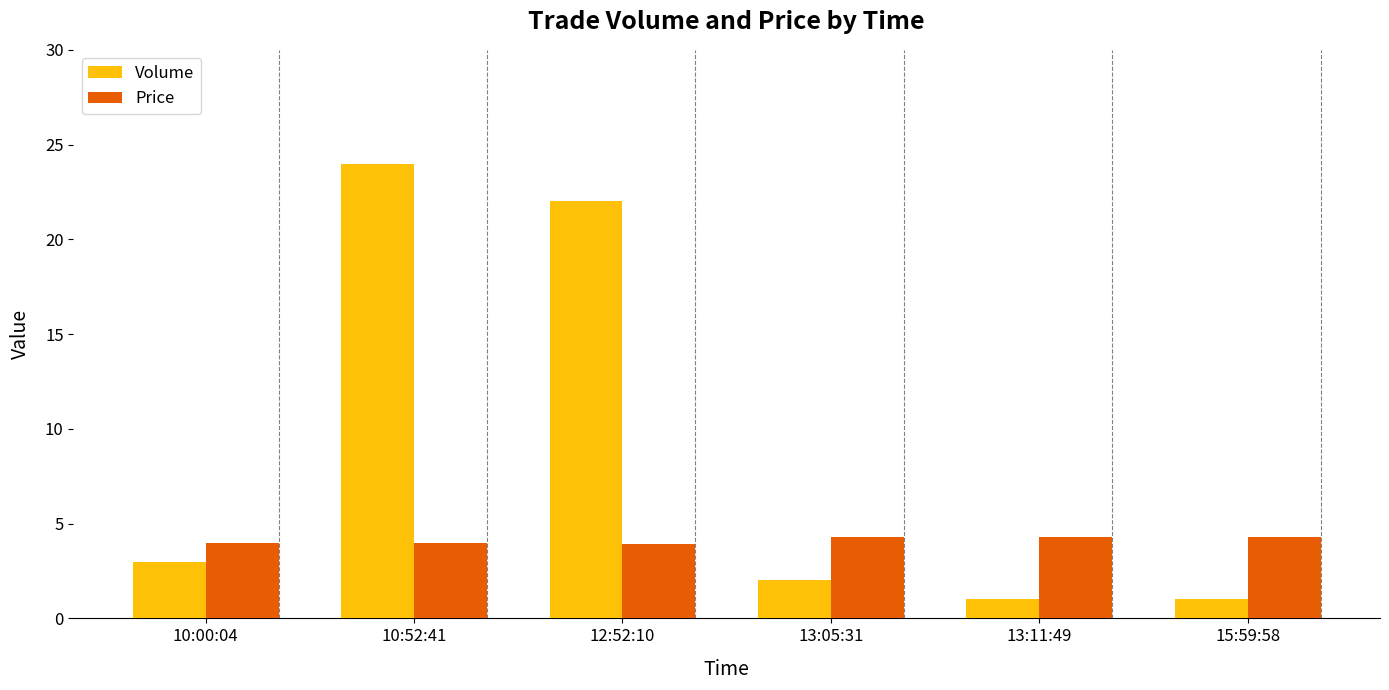

Read the Price value at 15:59:58.

4.3